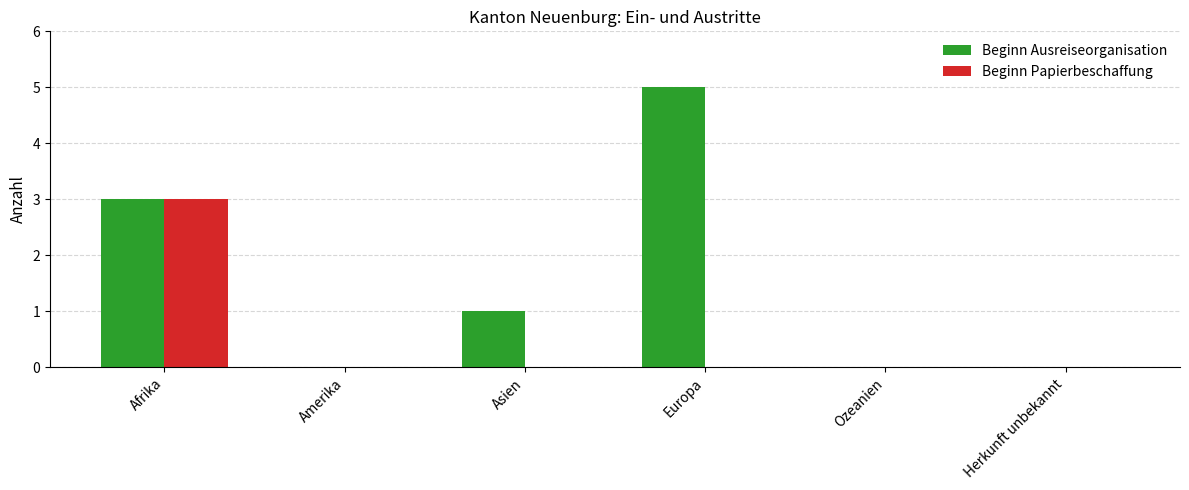

How many categories are shown in the chart?

6